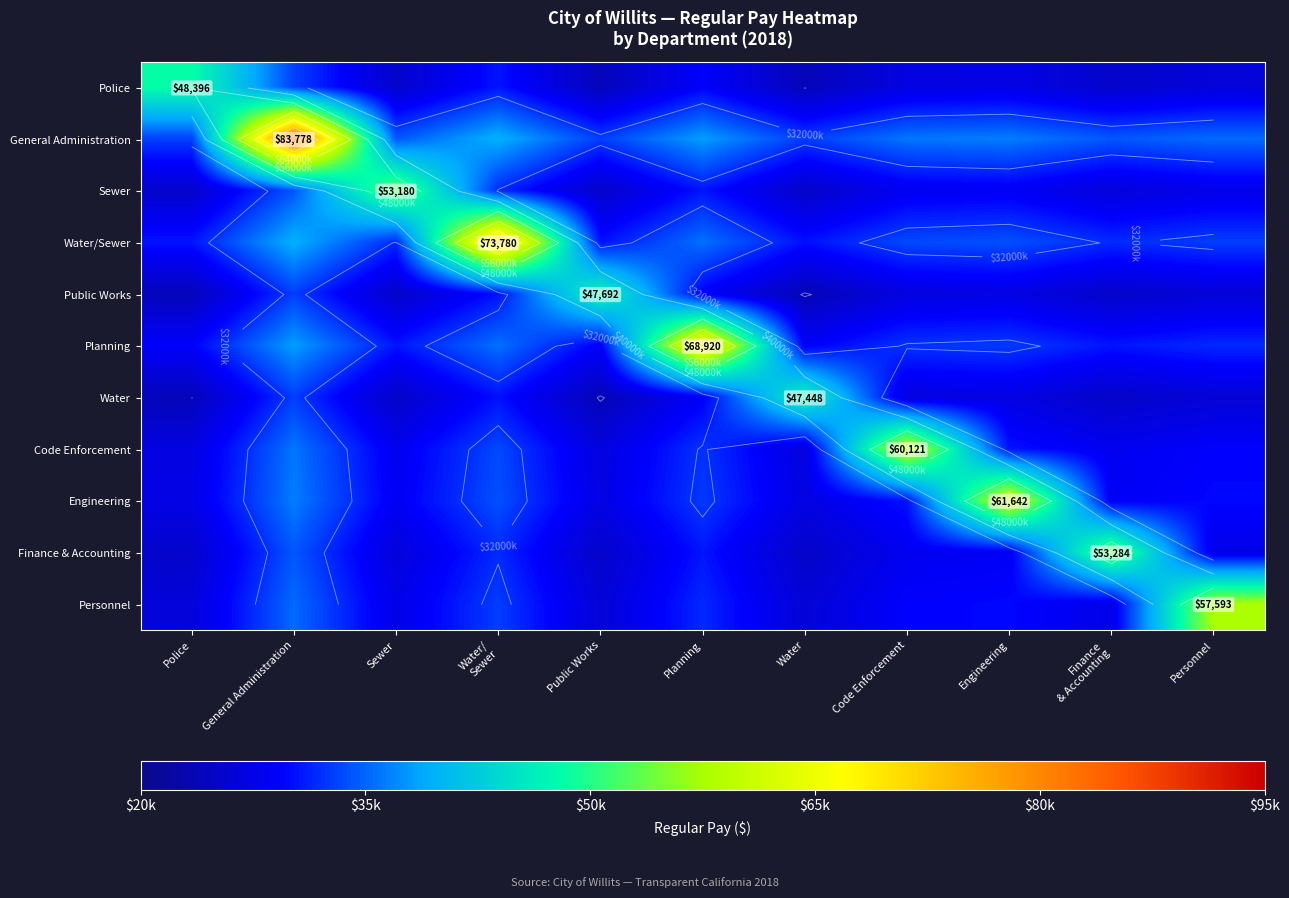

Which has a higher value, Public Works or Water?

Public Works